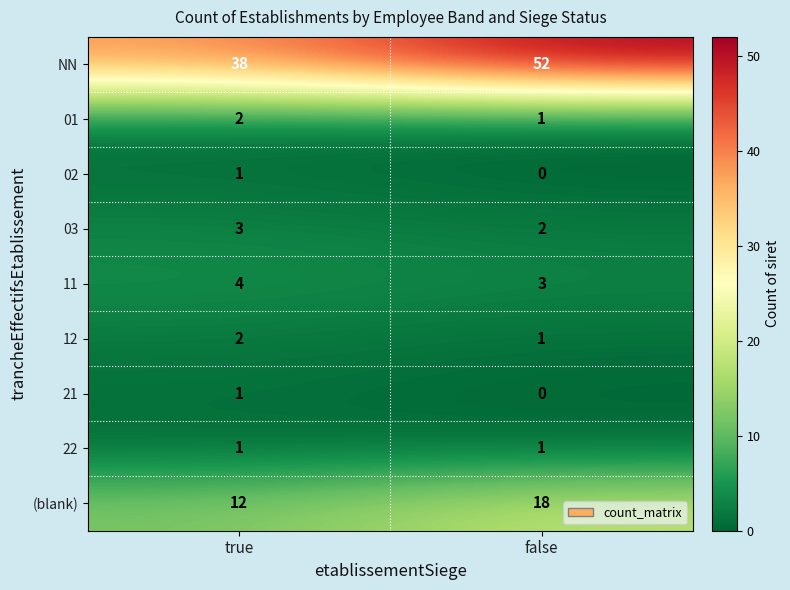

Is it true that 03 equals 3 at true?

True